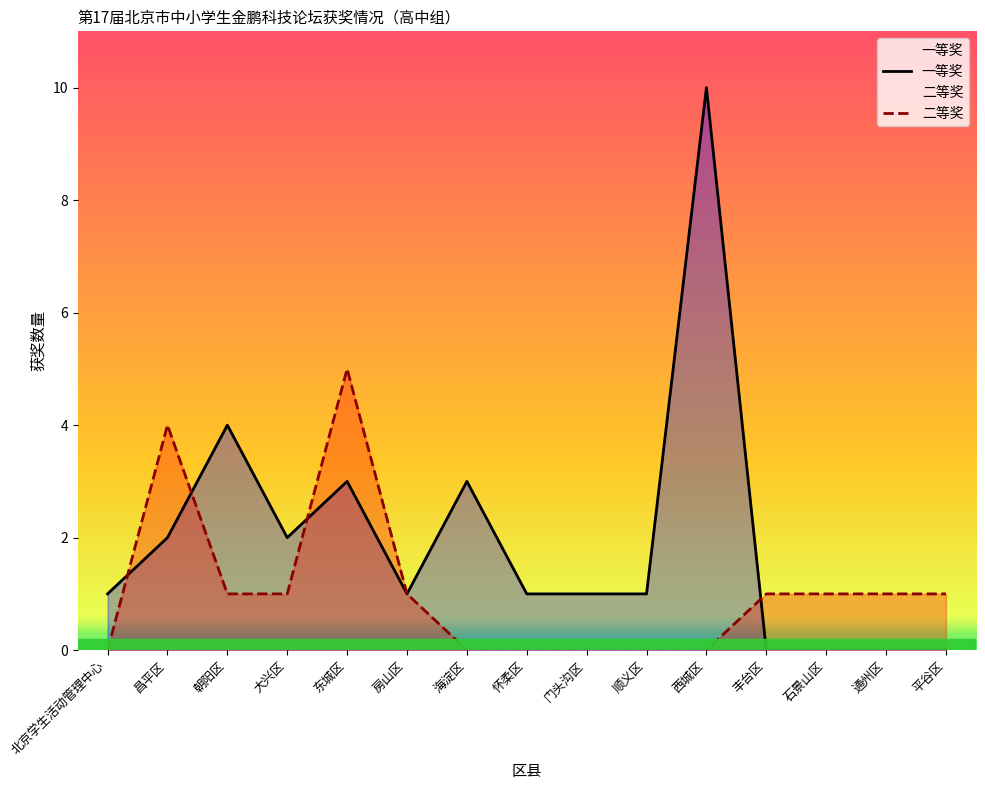

What is the label of the 15th point from the right?

北京学生活动管理中心